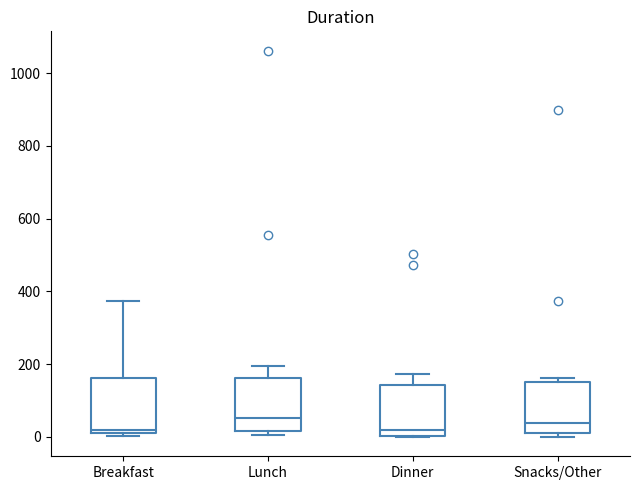

Reading left to right, read every box against the y-axis: the position of its median line, the range the box covers, and the ends of its whiskers. The values are not printed on the chart, so give them approximately, as read against the axis.

Breakfast: median 20 (just above the box's lower edge), box 20 to 160, whiskers 0 to 380
Lunch: median 60, box 20 to 160, whiskers 0 to 200
Dinner: median 20, box 0 to 140, whiskers 0 to 180
Snacks/Other: median 40, box 20 to 160, whiskers 0 to 160 (just above the box's upper edge)